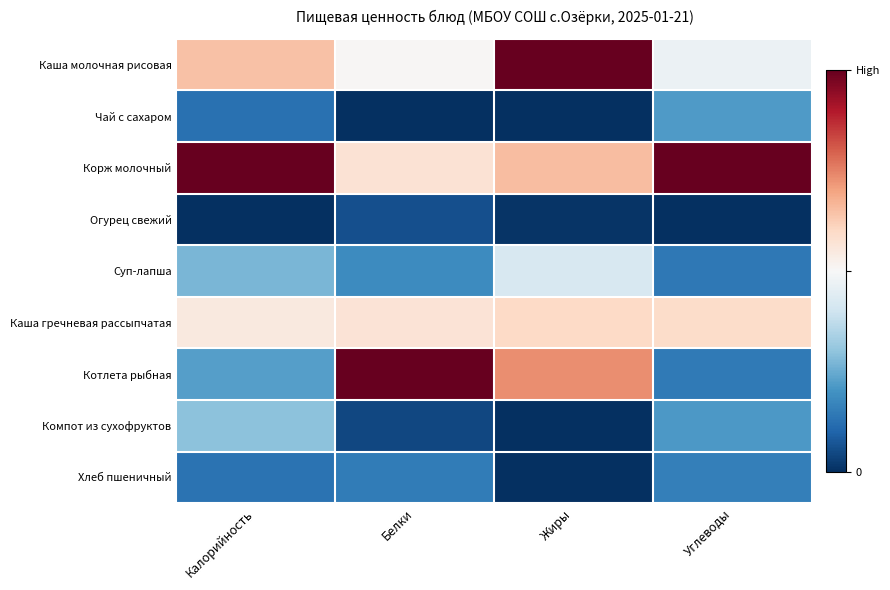

Reading left to right, what are all the values shown in this chart?

Каша молочная рисовая: Калорийность=0.6	Белки=0.5	Жиры=1.0	Углеводы=0.5
Чай с сахаром: Калорийность=0.1	Белки=0.0	Жиры=0.0	Углеводы=0.2
Корж молочный: Калорийность=1.0	Белки=0.6	Жиры=0.7	Углеводы=1.0
Огурец свежий: Калорийность=0.0	Белки=0.1	Жиры=0.0	Углеводы=0.0
Суп-лапша: Калорийность=0.3	Белки=0.2	Жиры=0.4	Углеводы=0.1
Каша гречневая рассыпчатая: Калорийность=0.5	Белки=0.6	Жиры=0.6	Углеводы=0.6
Котлета рыбная: Калорийность=0.2	Белки=1.0	Жиры=0.7	Углеводы=0.1
Компот из сухофруктов: Калорийность=0.3	Белки=0.0	Жиры=0.0	Углеводы=0.2
Хлеб пшеничный: Калорийность=0.1	Белки=0.1	Жиры=0.0	Углеводы=0.2